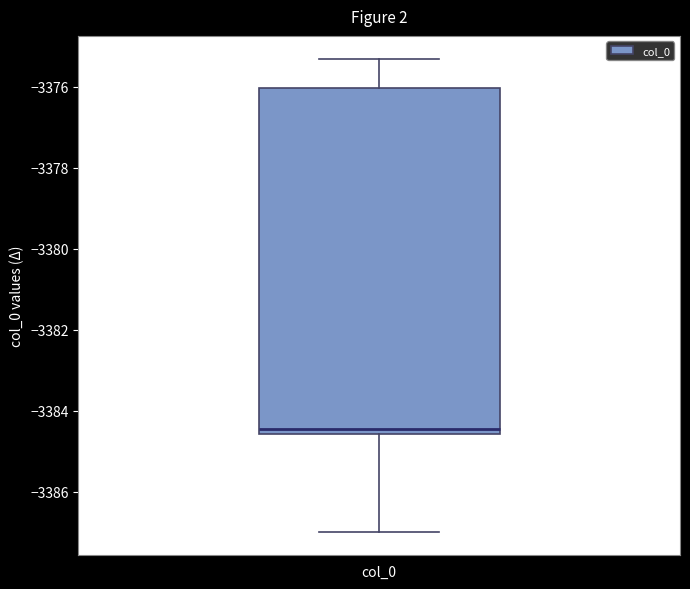

Read this box plot against the y-axis: the position of the median line, the range covered by the box, and the ends of both whiskers. The values are not printed on the chart, so give them approximately, as read against the axis.

median -3384.4, box -3384.6 to -3376.0, whiskers -3387.0 to -3375.4